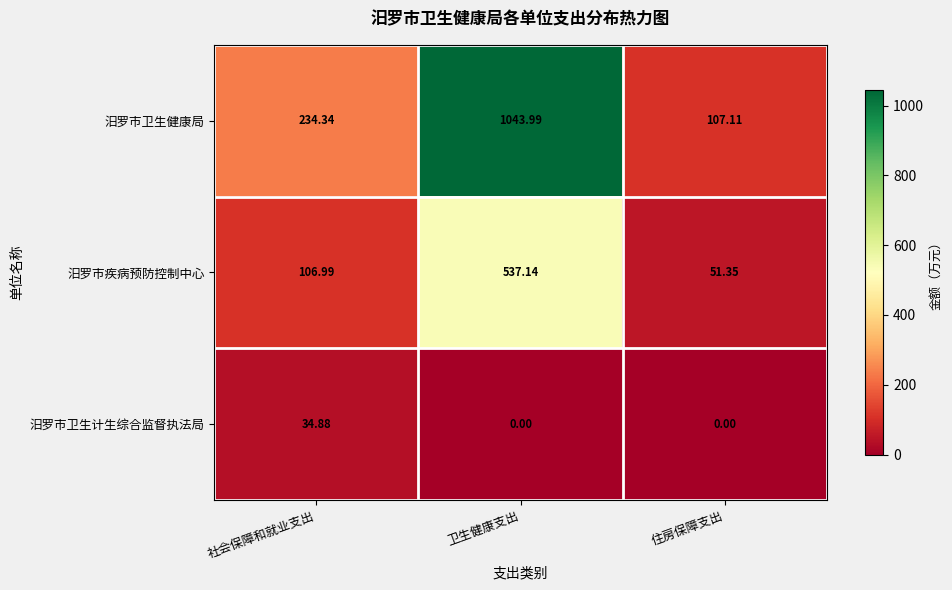

Which category has the highest value across all series?

卫生健康支出